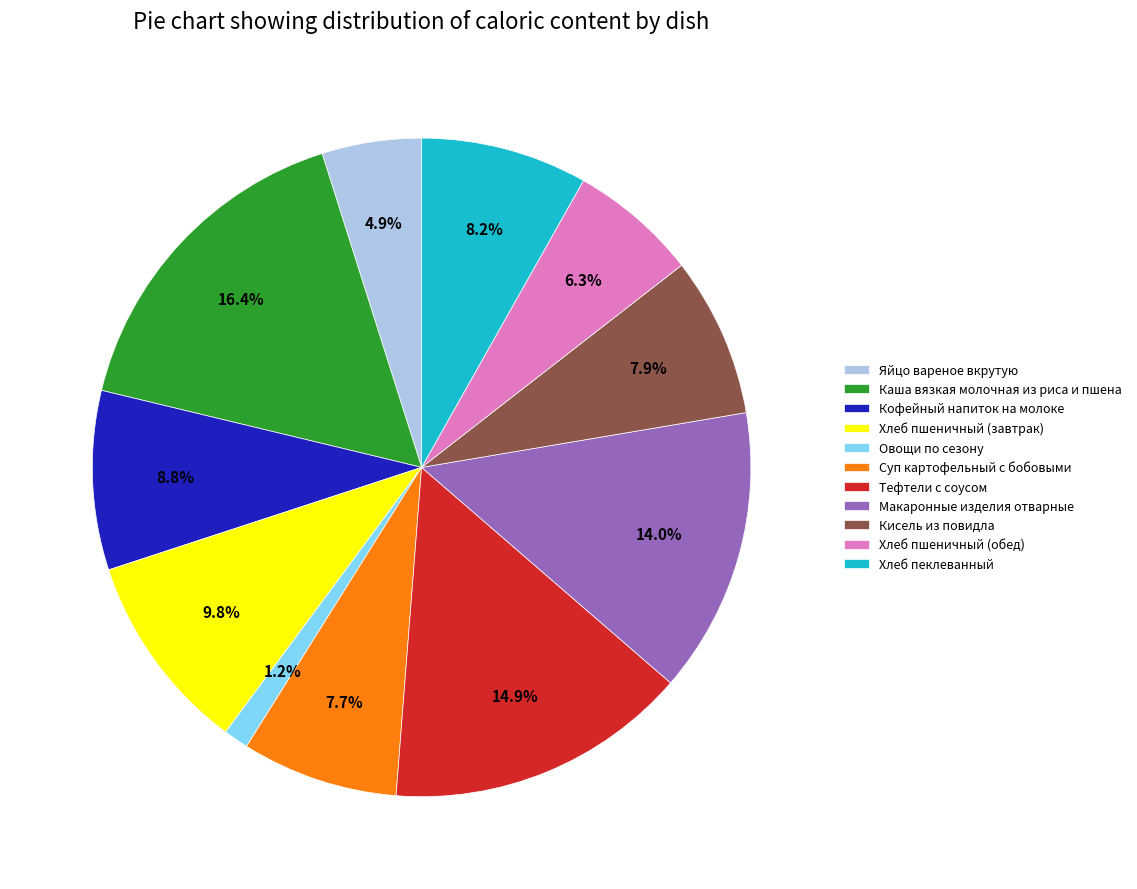

Which has a higher value, Яйцо вареное вкрутую or Хлеб пеклеванный?

Хлеб пеклеванный